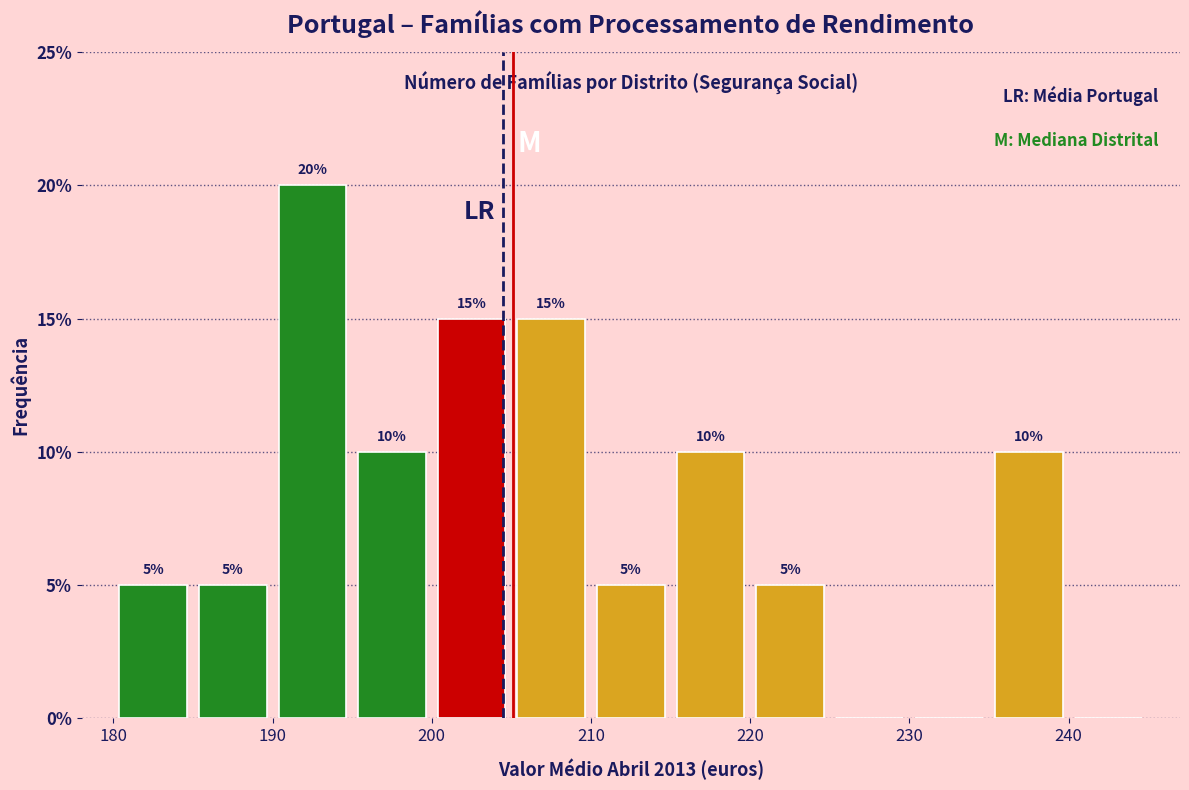

Which range on the x-axis has the tallest bar?

190 to 195